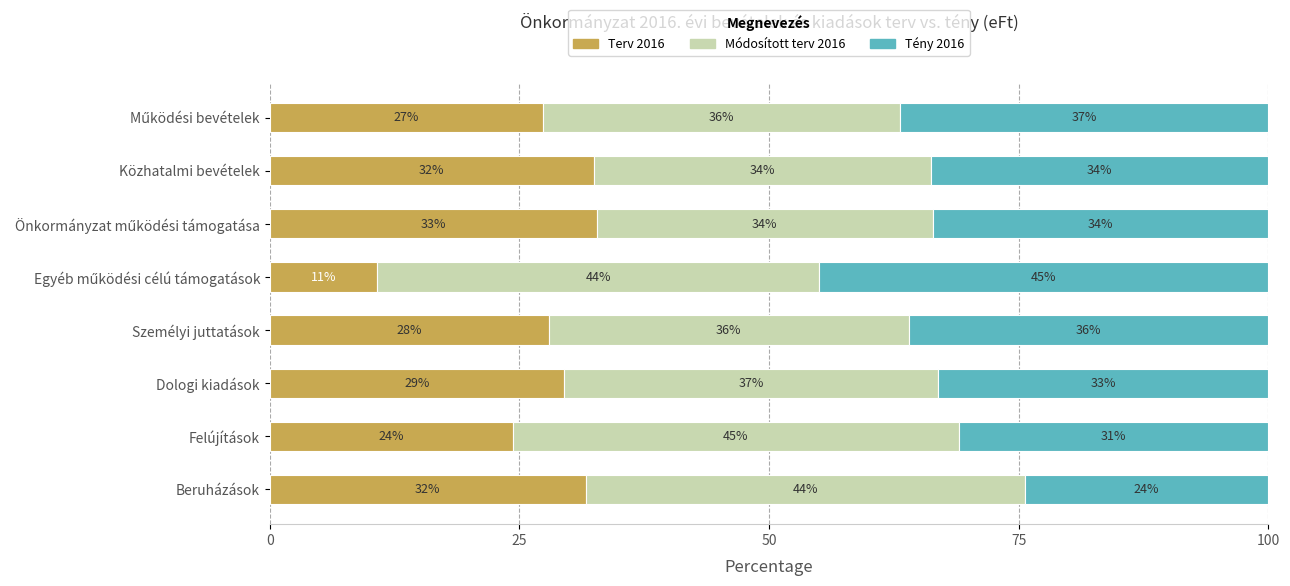

What are all the series names shown in the legend?

Terv 2016, Módosított terv 2016, Tény 2016